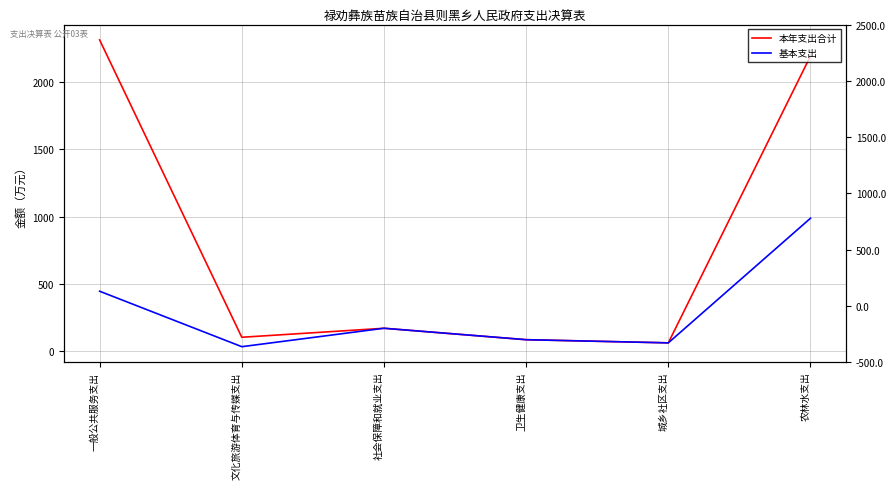

What is the label of the 4th point from the left?

卫生健康支出